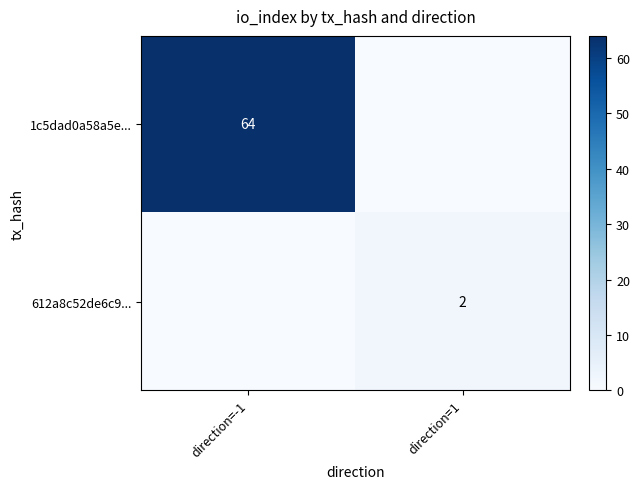

Between direction=-1 and direction=1, which series saw the biggest shift?

1c5dad0a58a5e...